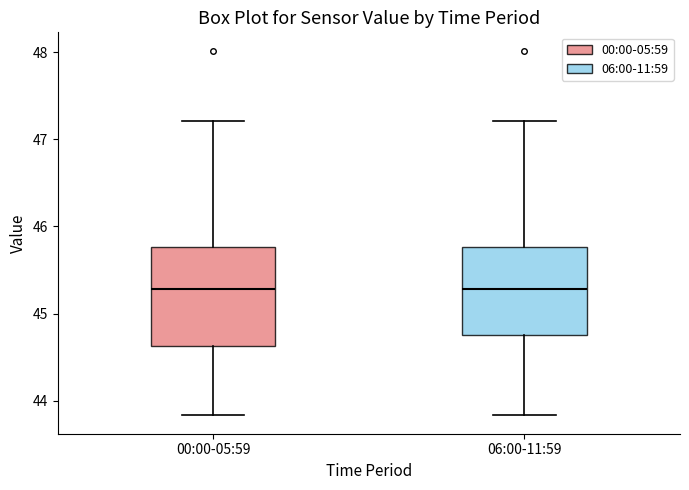

Where is the lower edge of the box for 06:00-11:59 on the y-axis? The values are not printed on the chart, so give them approximately, as read against the axis.

44.8